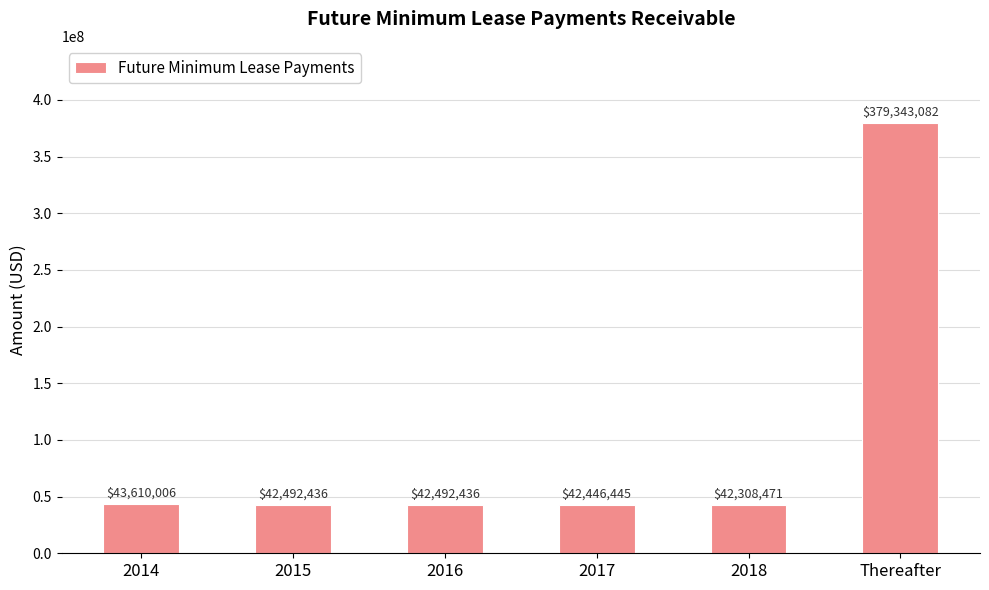

Approximately how many times larger is the value at 2014 compared to 2017?

1.0